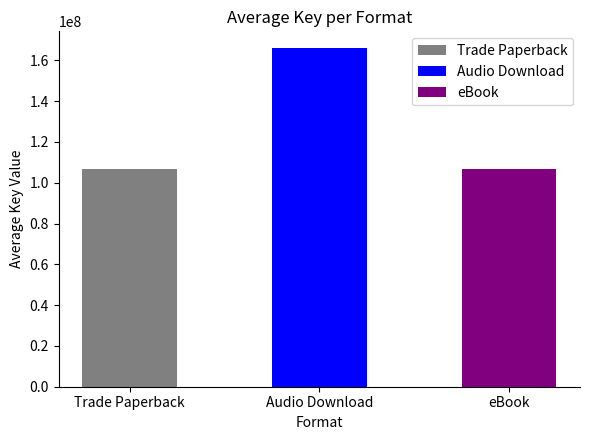

Reading left to right, list all the values displayed in this chart.

106505035	165898665	106505035